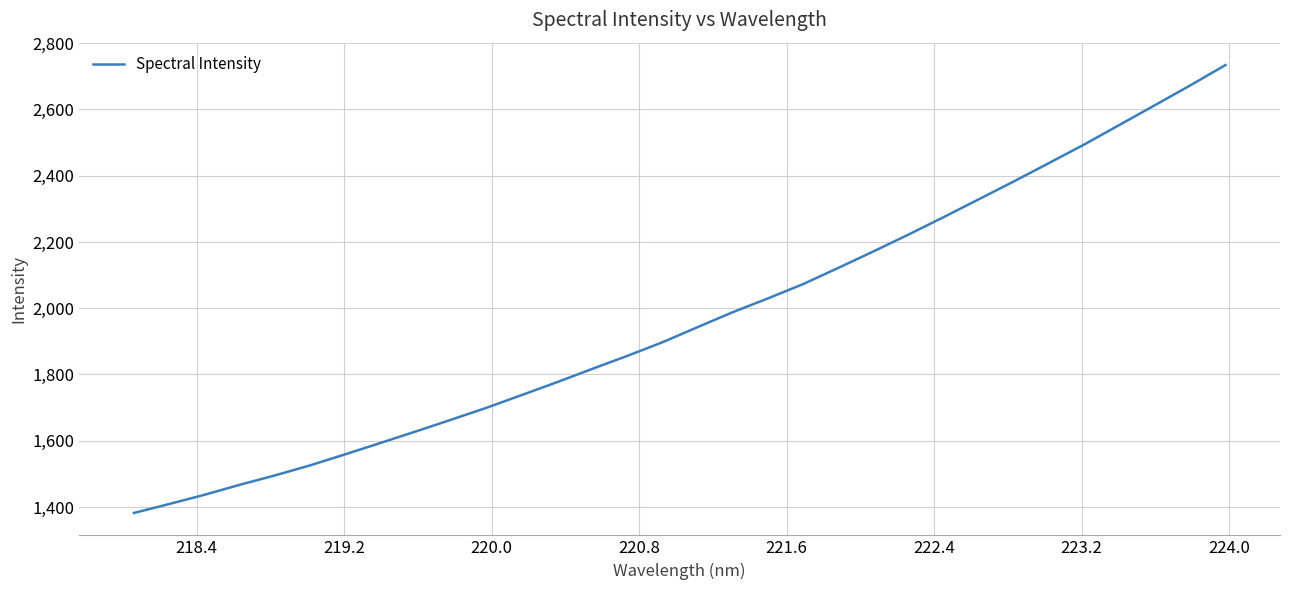

Reading left to right, extract all data points from this chart.

1382.0	1409.1	1436.9	1467.0	1495.4	1525.8	1559.2	1593.6	1628.1	1663.5	1699.4	1737.8	1776.5	1816.7	1856.1	1897.3	1943.1	1988.2	2029.9	2073.1	2122.0	2171.8	2222.9	2275.6	2329.5	2383.6	2439.2	2495.1	2554.1	2613.2	2672.6	2734.0